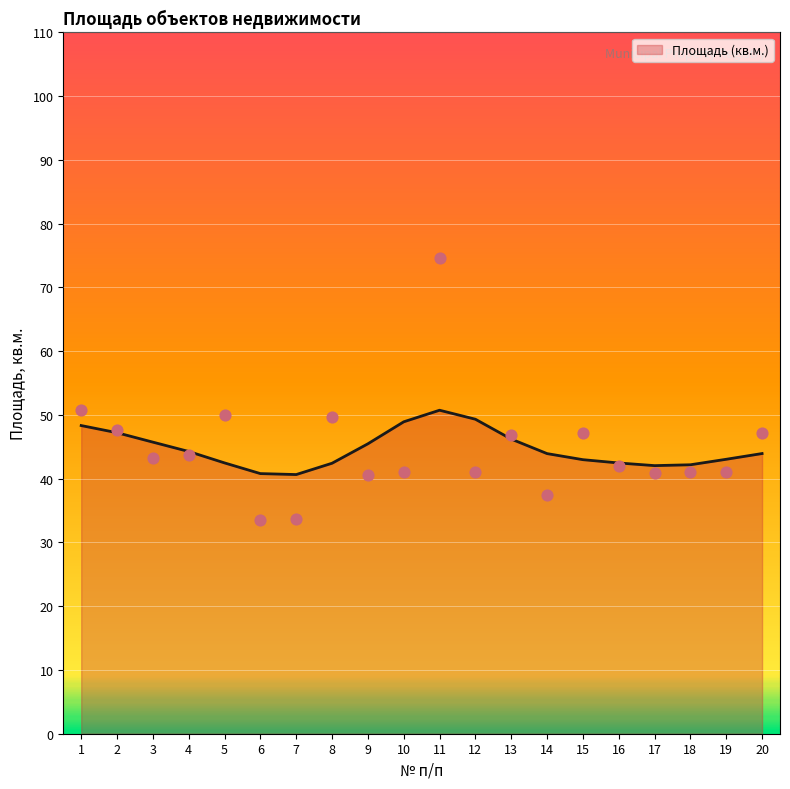

What is the ratio of the value at 4 to the value at 19?

1.1